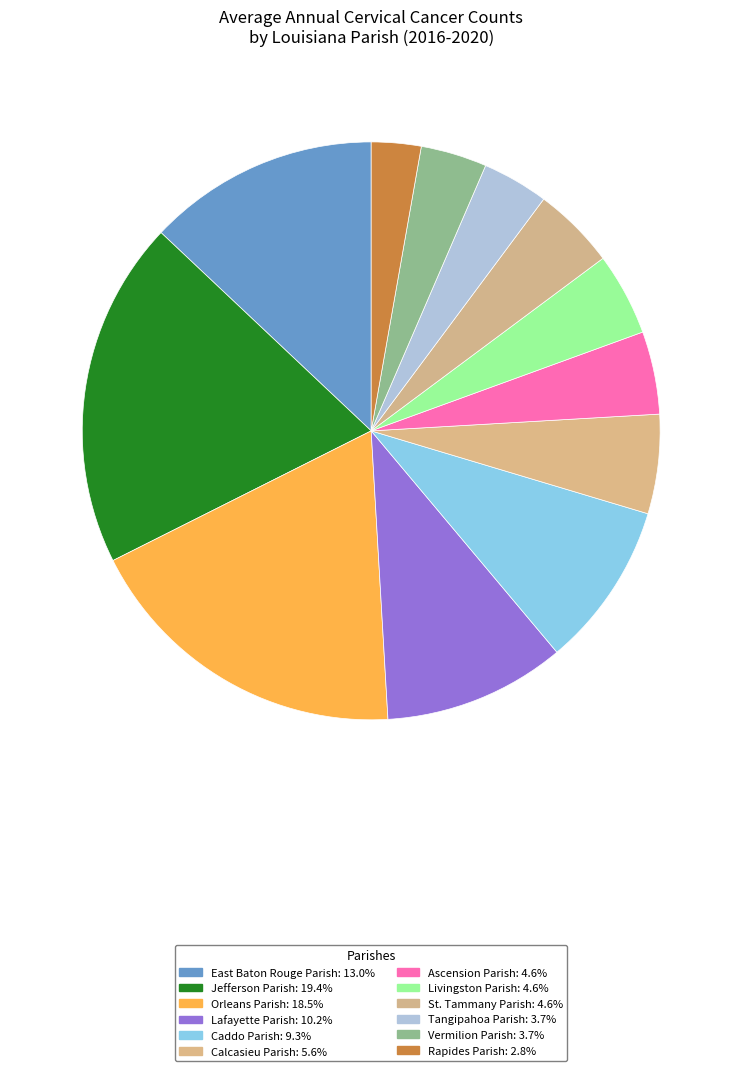

True or false: St. Tammany Parish accounts for 5% of the total.

True